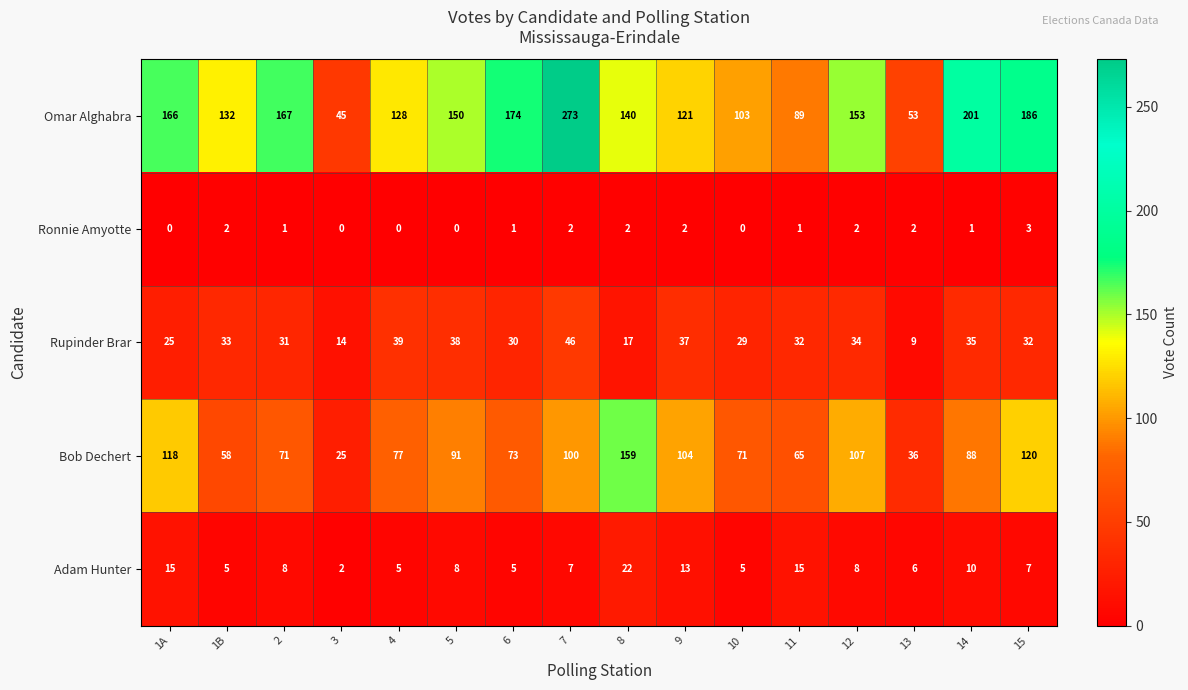

Which series has the largest total across all categories?

Omar Alghabra